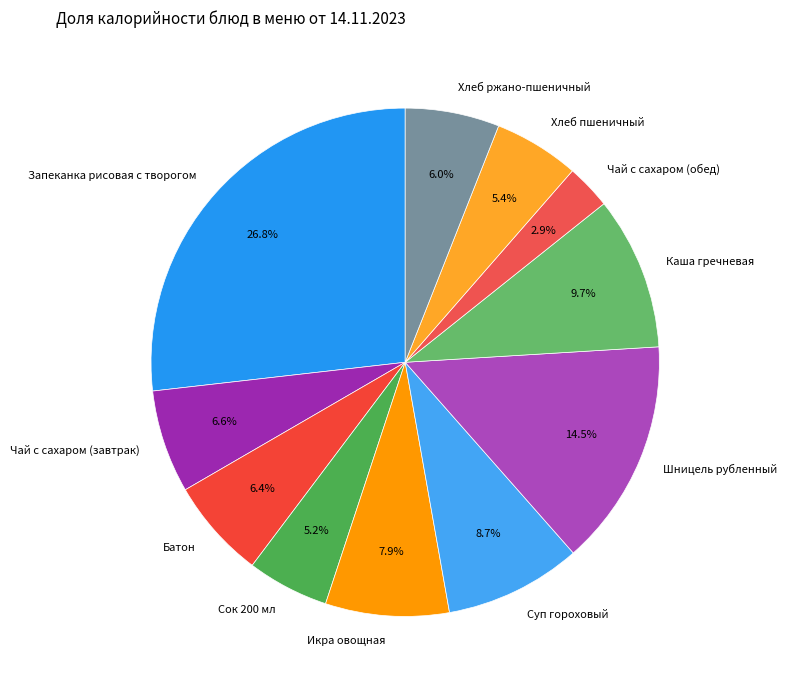

True or false: Каша гречневая accounts for 1% of the total.

False